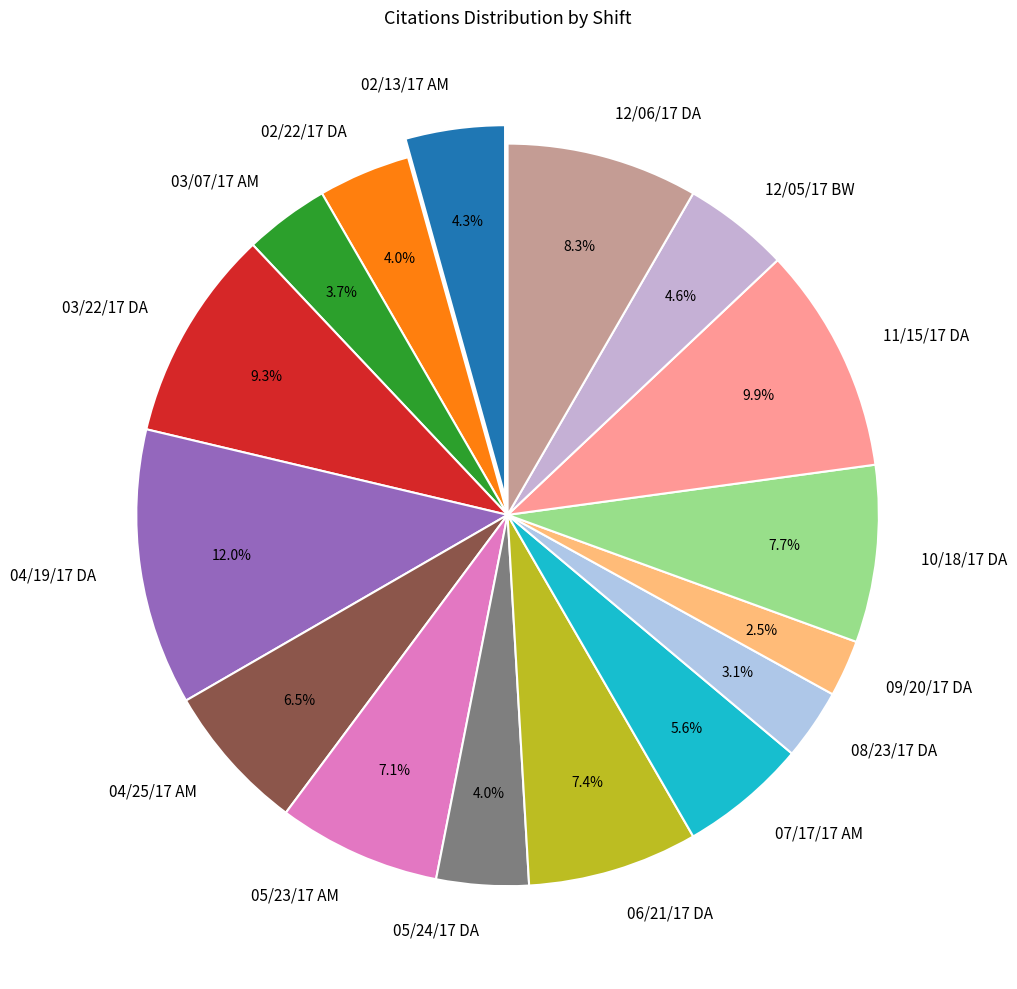

To the nearest percent, what is the combined percentage of 08/23/17 DA and 04/25/17 AM?

10%